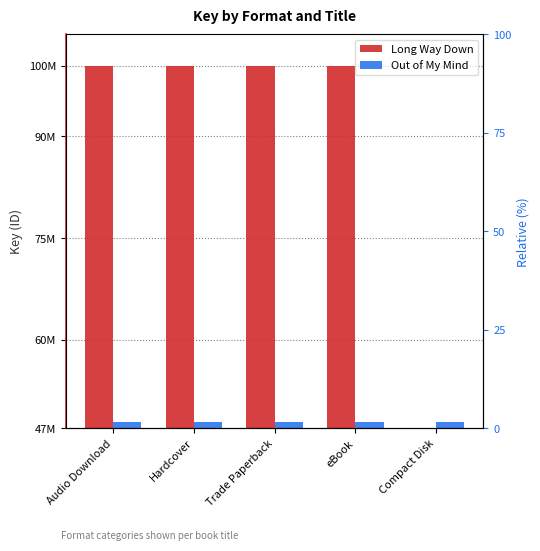

What is the label of the 2nd bar from the left?

Hardcover